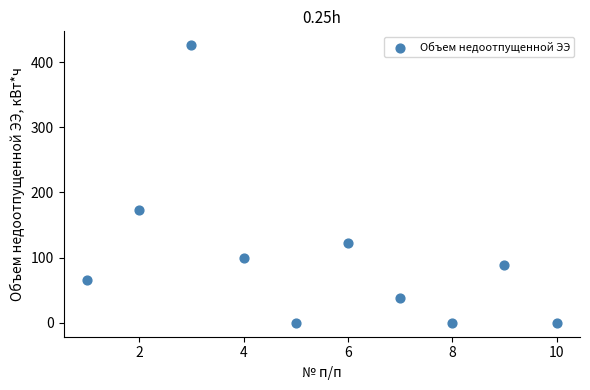

What is the average X value?

5.5